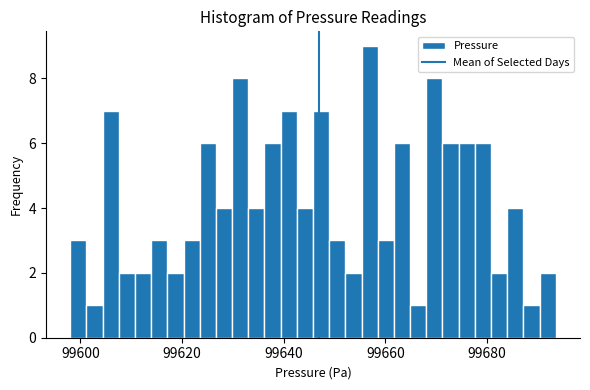

Read against the x-axis, roughly where is the centre of the tallest bar?

99656